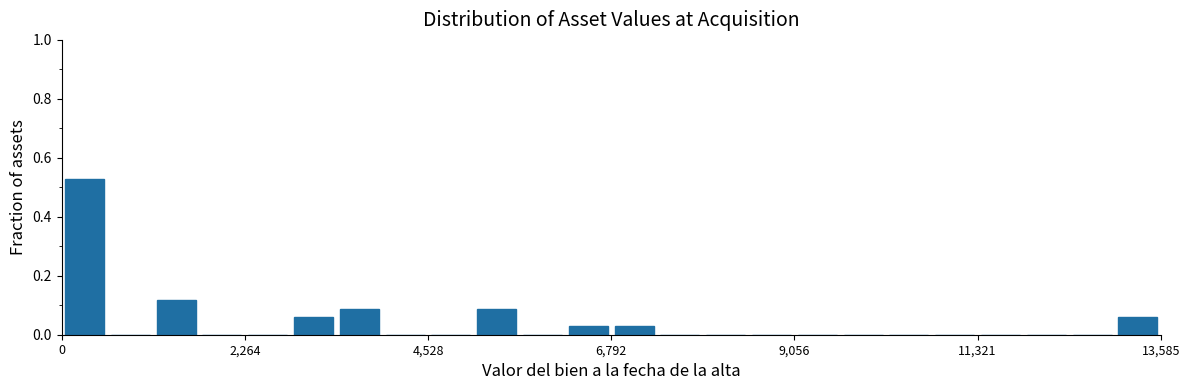

Read against the x-axis, roughly where is the centre of the tallest bar?

500